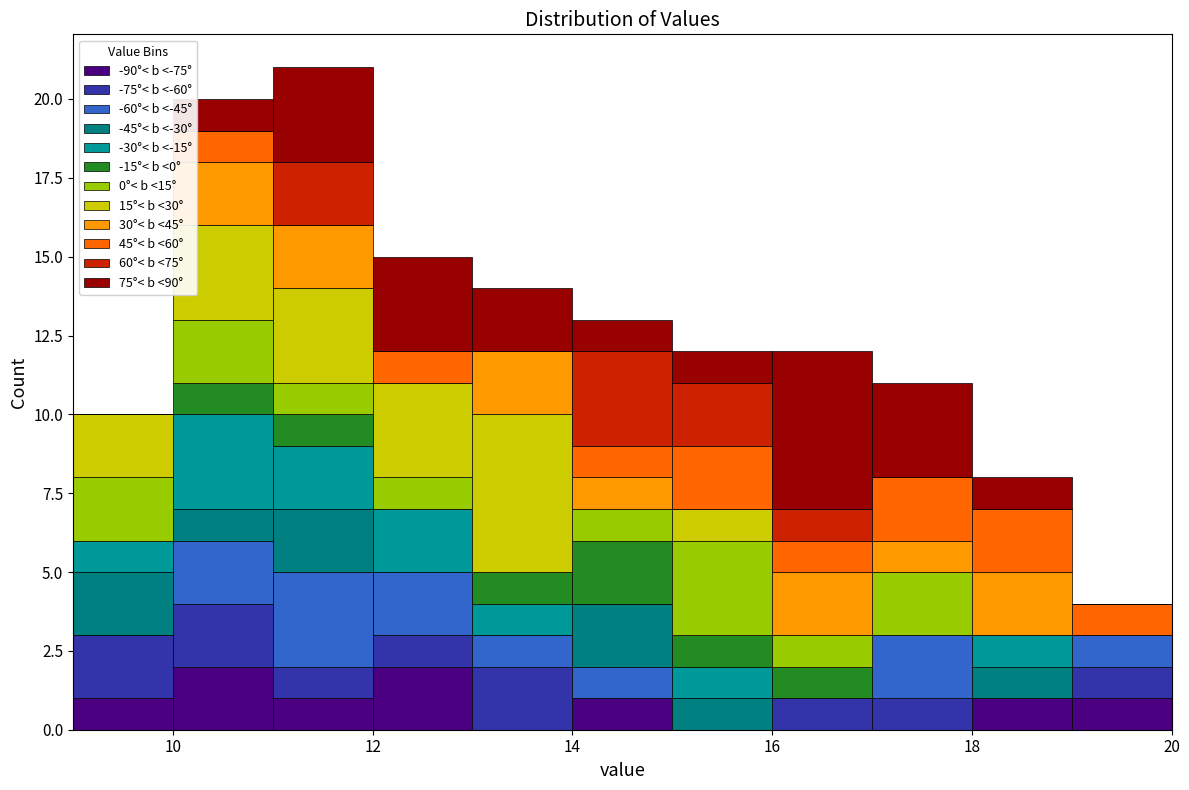

Which range on the x-axis has the tallest stacked bar (by total height)?

11 to 12